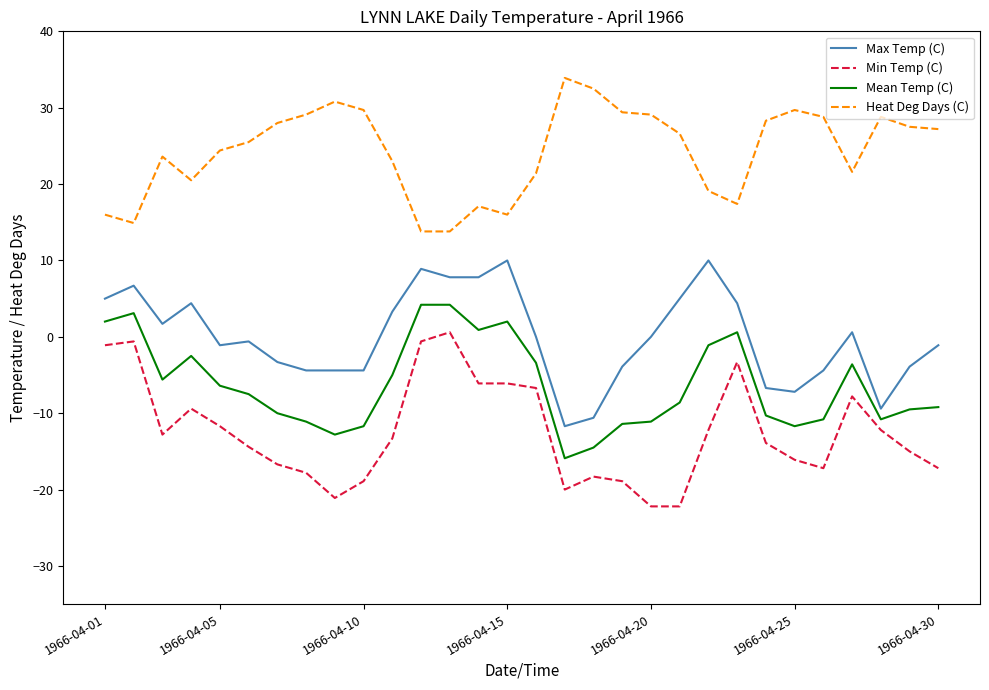

What is the greatest value displayed?

33.9